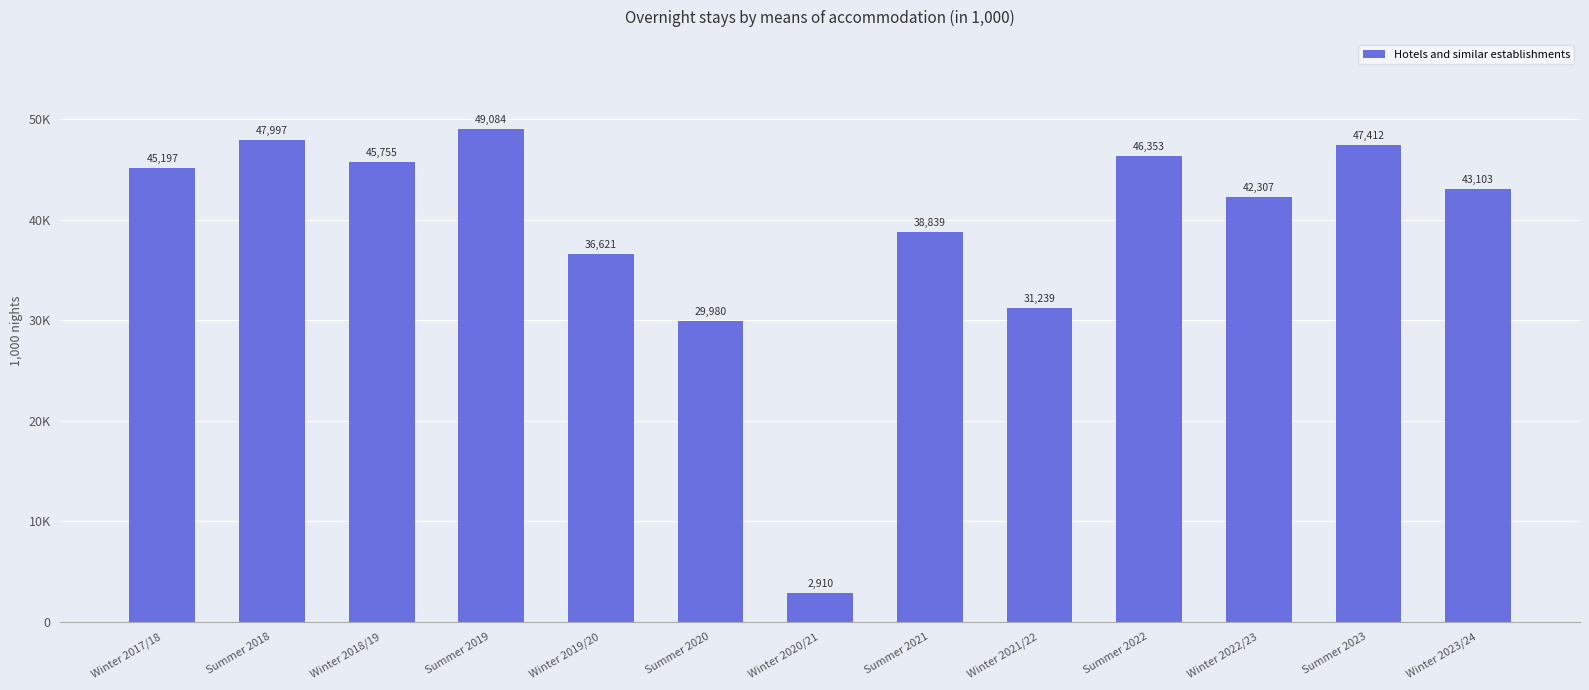

What is the change in value from Winter 2017/18 to Winter 2019/20?

-8576.2